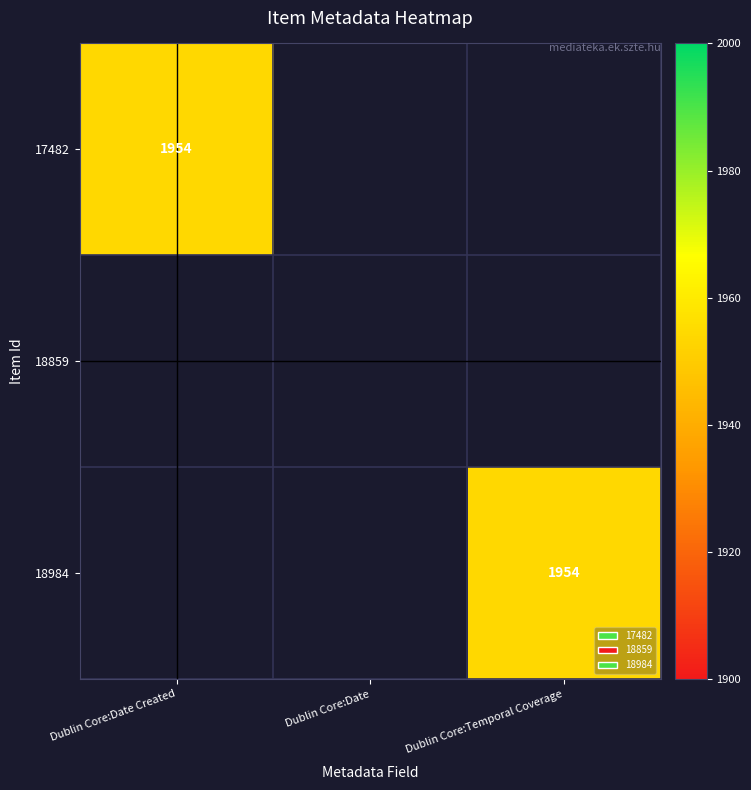

How many categories are shown in the chart?

3